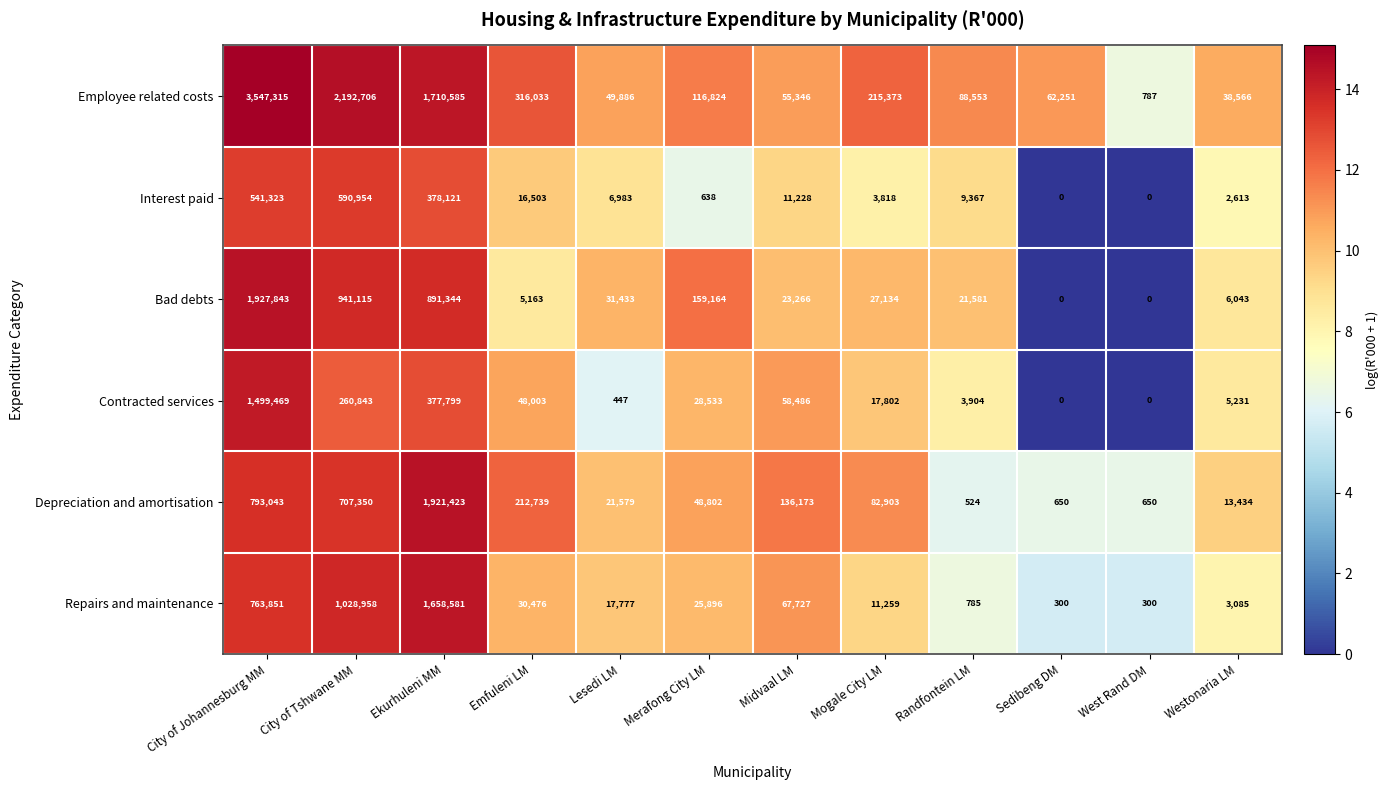

Is it true that Contracted services equals 1499469 at City of Johannesburg MM?

True